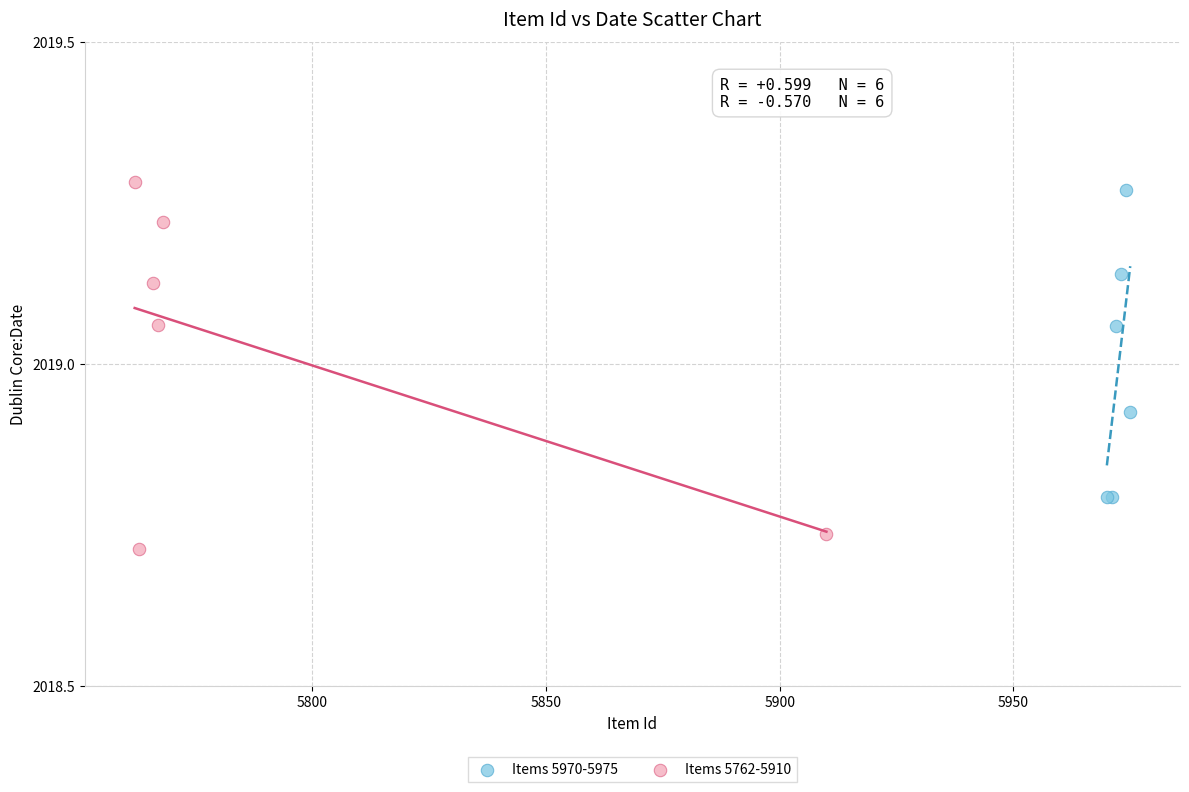

Which series reaches the minimum Y coordinate?

Items 5762-5910